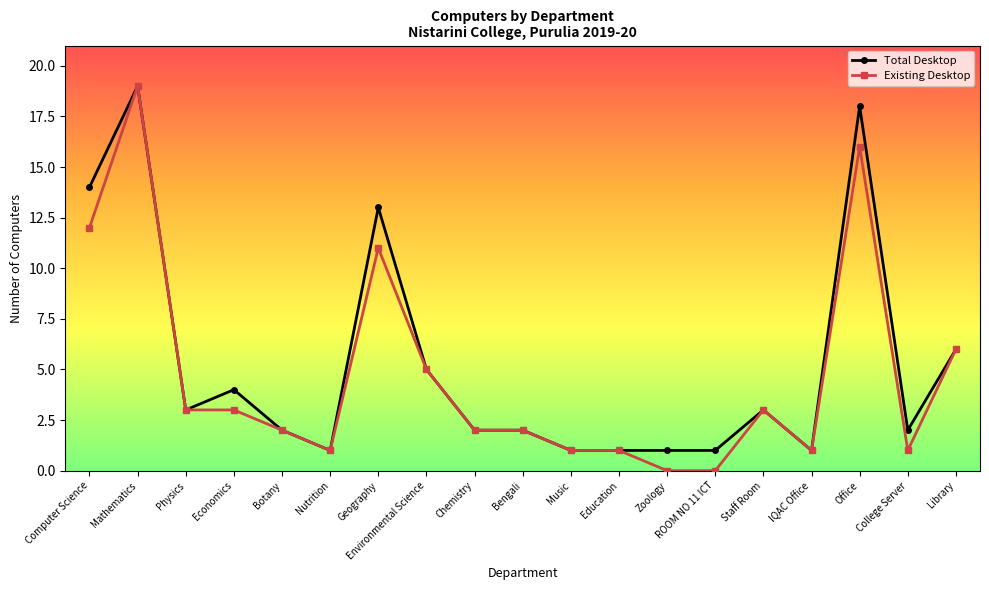

What is the sum of the Existing Desktop values at IQAC Office and ROOM NO 11 ICT?

1